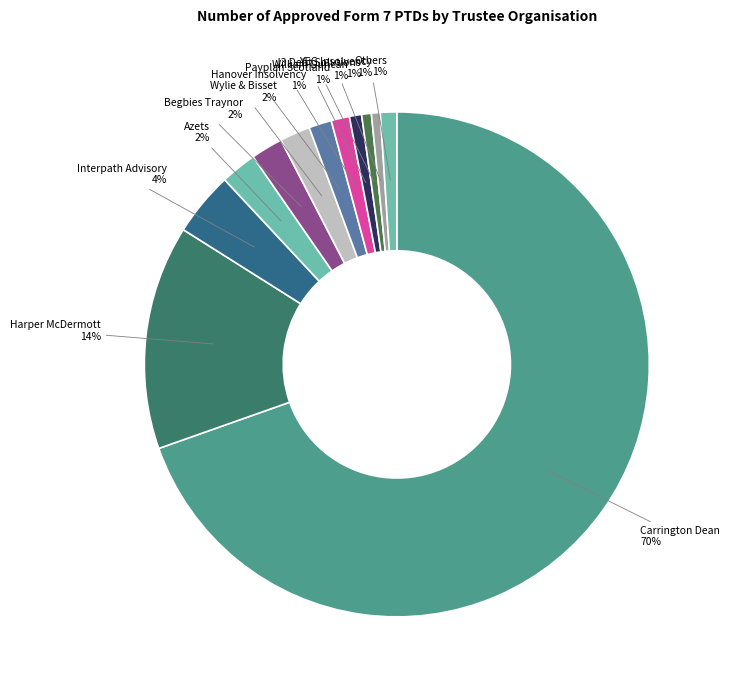

Which category accounts for the majority?

Carrington Dean